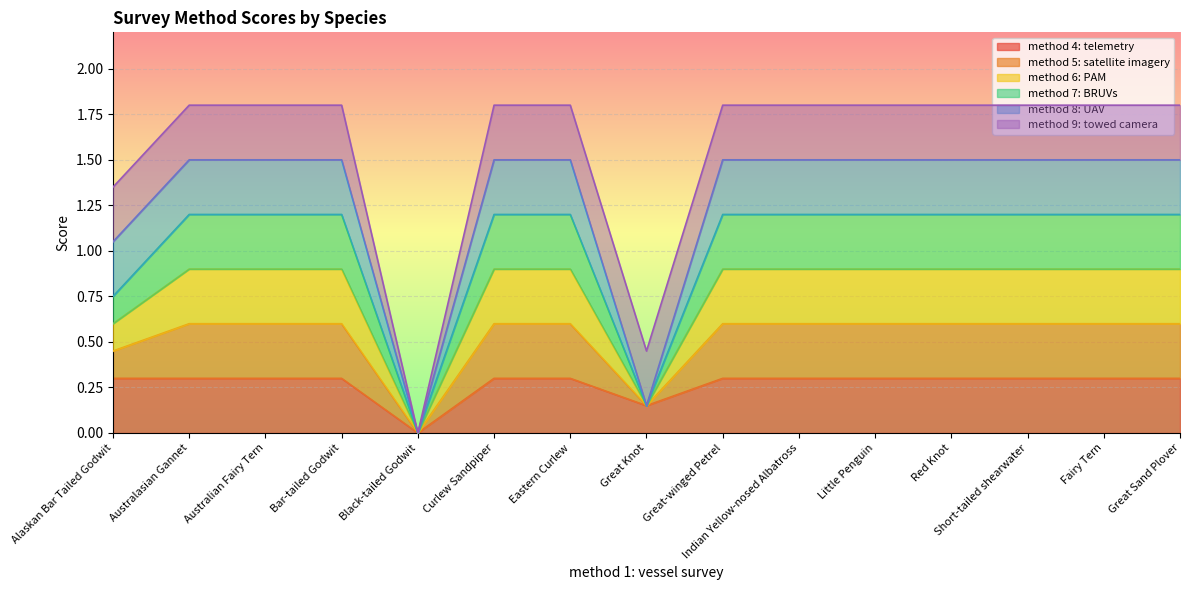

True or false: method 5: satellite imagery has more than 0 points higher than both neighbors.

False